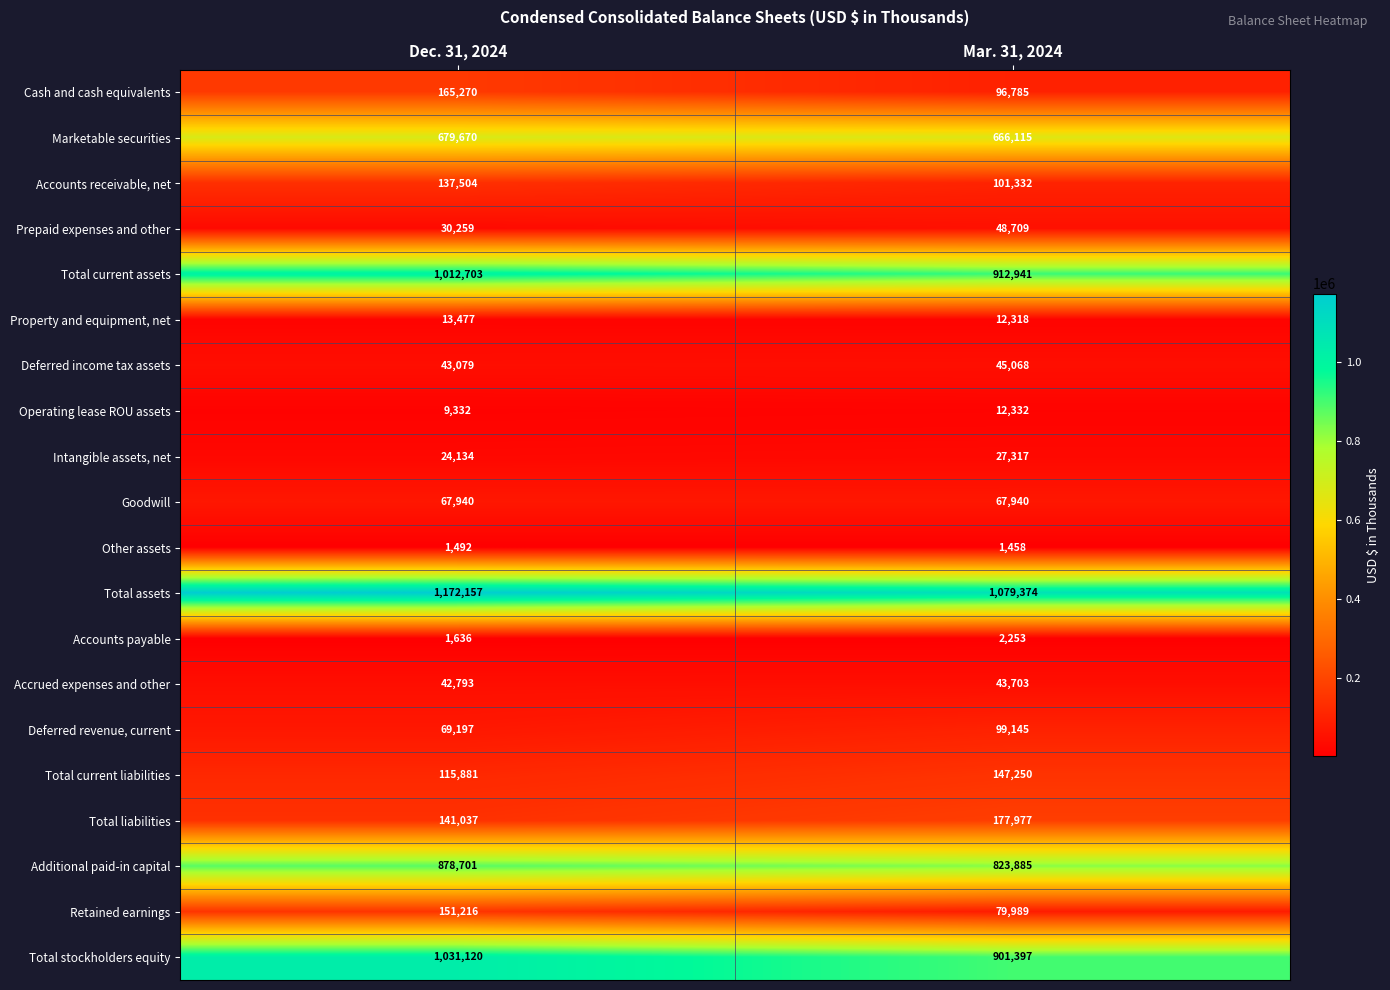

What is the total value across all series at Dec. 31, 2024?

5788598